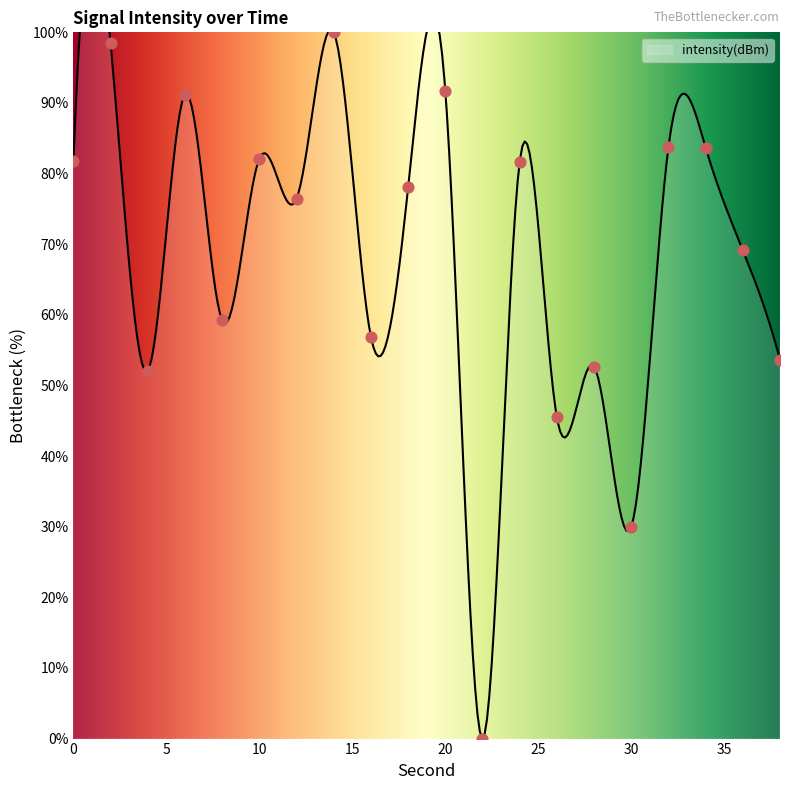

Approximately how many times larger is the value at 24 compared to 2?

0.8